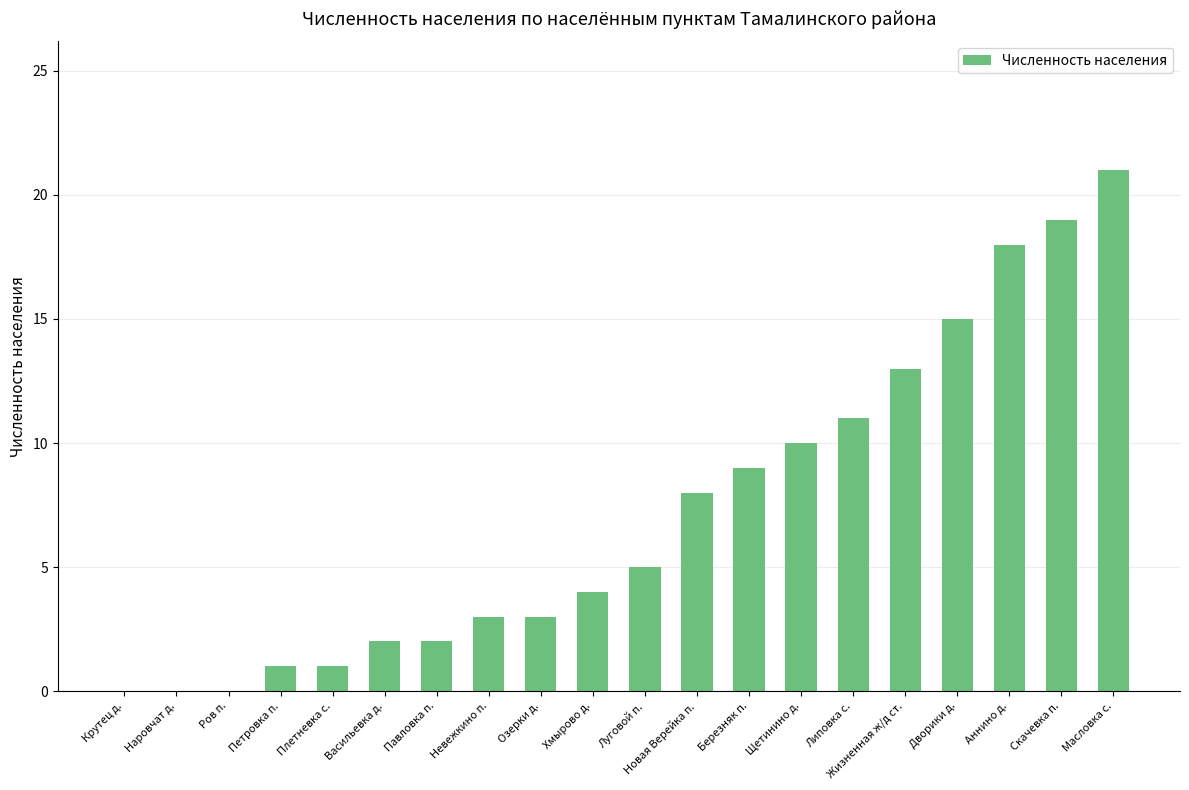

Are the bars grouped side by side (vs. stacked)?

No